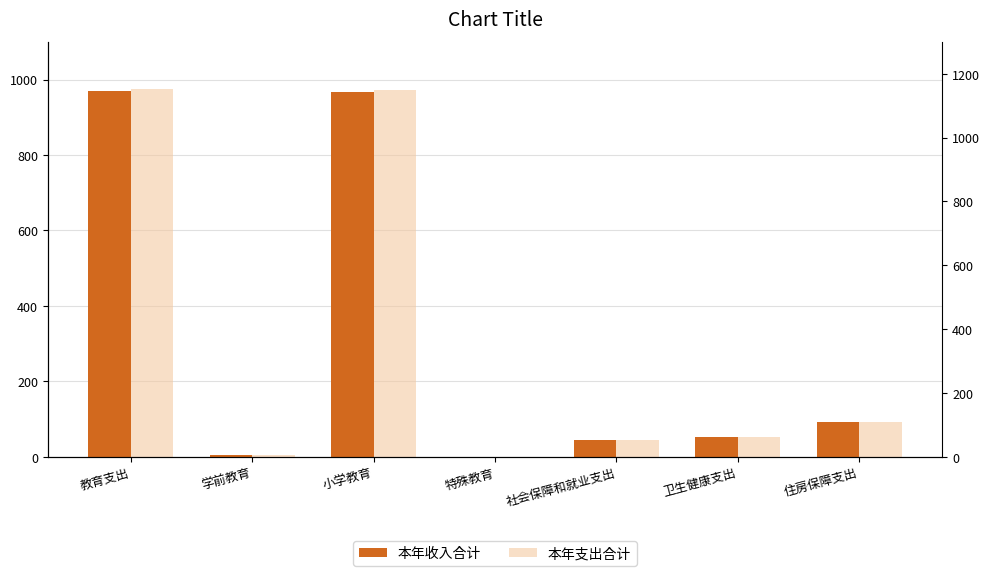

True or false: 本年支出合计 has a value of 51.3 at 卫生健康支出.

True